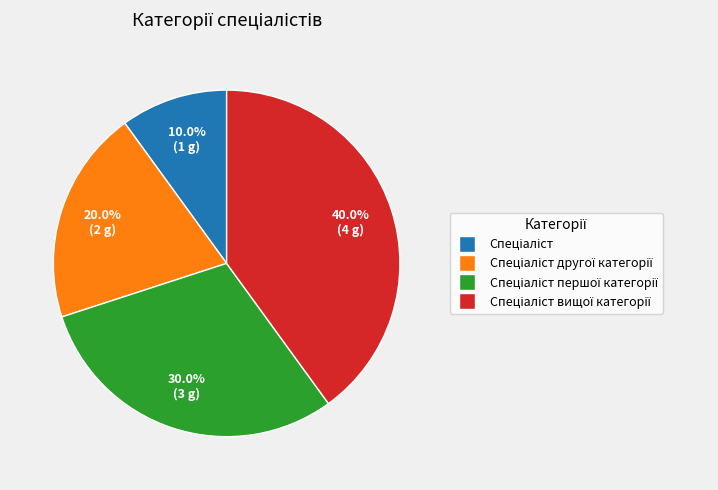

How many slices are in this pie chart?

4